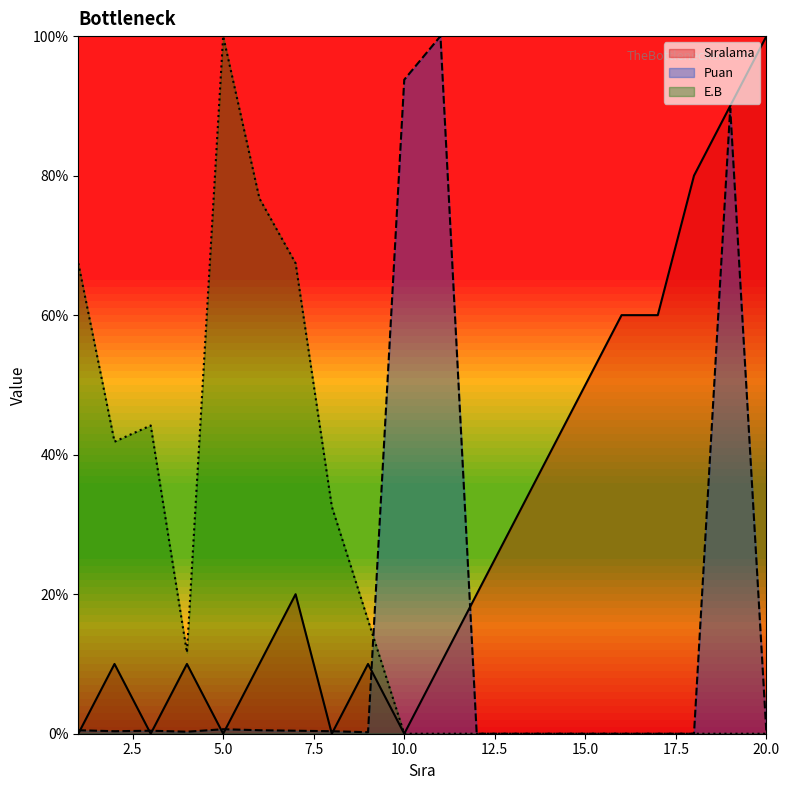

True or false: E.B has more than 1 interior local peaks.

True